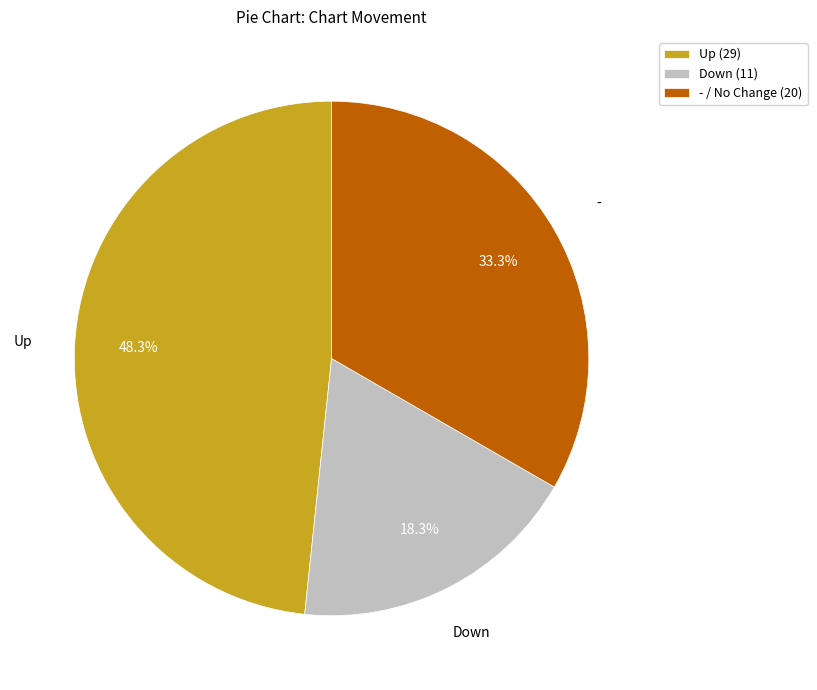

What portion of the pie excludes - / No Change (20)?

66.7%